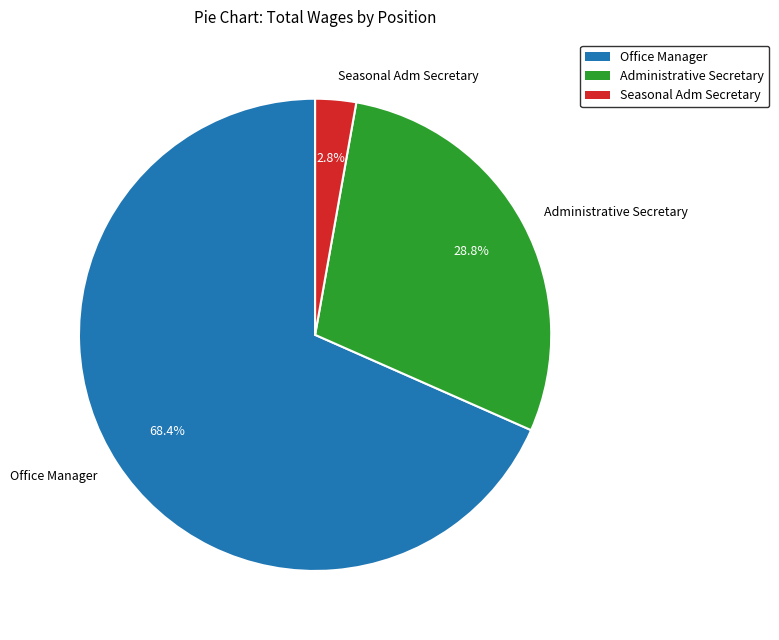

Combined, do Administrative Secretary and Seasonal Adm Secretary account for over 50%?

No